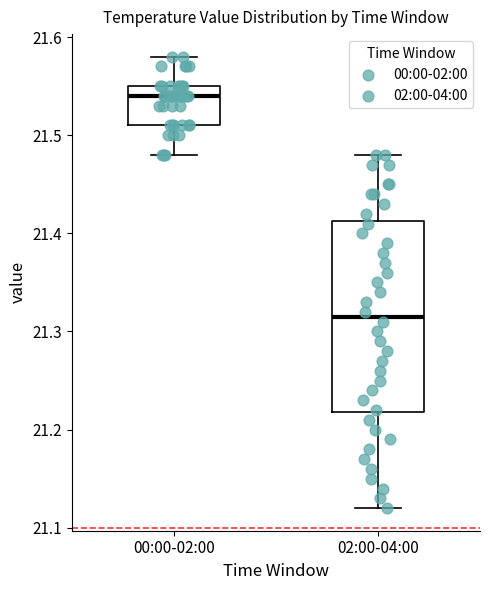

Which box is the tallest, from its lower edge to its upper edge?

02:00-04:00